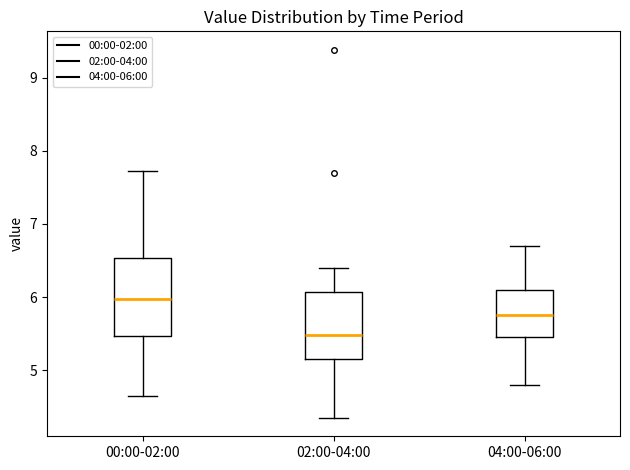

Reading left to right, read every box against the y-axis: the position of its median line, the range the box covers, and the ends of its whiskers. The values are not printed on the chart, so give them approximately, as read against the axis.

00:00-02:00: median 6.0, box 5.5 to 6.5, whiskers 4.7 to 7.7
02:00-04:00: median 5.5, box 5.2 to 6.1, whiskers 4.4 to 6.4
04:00-06:00: median 5.8, box 5.5 to 6.1, whiskers 4.8 to 6.7